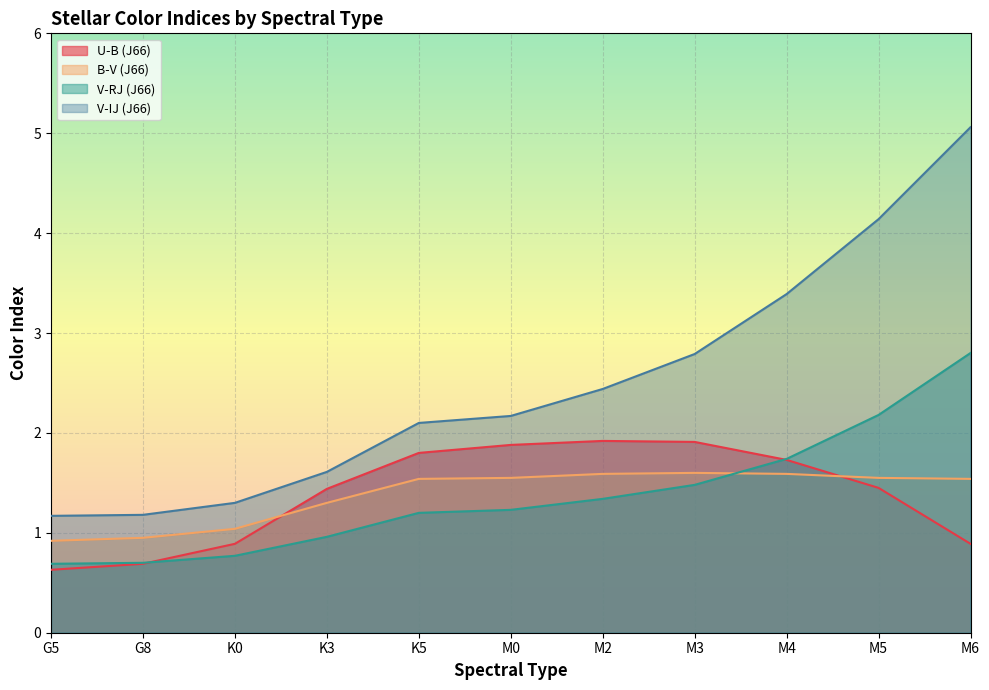

Where does the B-V (J66) series first go above 1?

K0